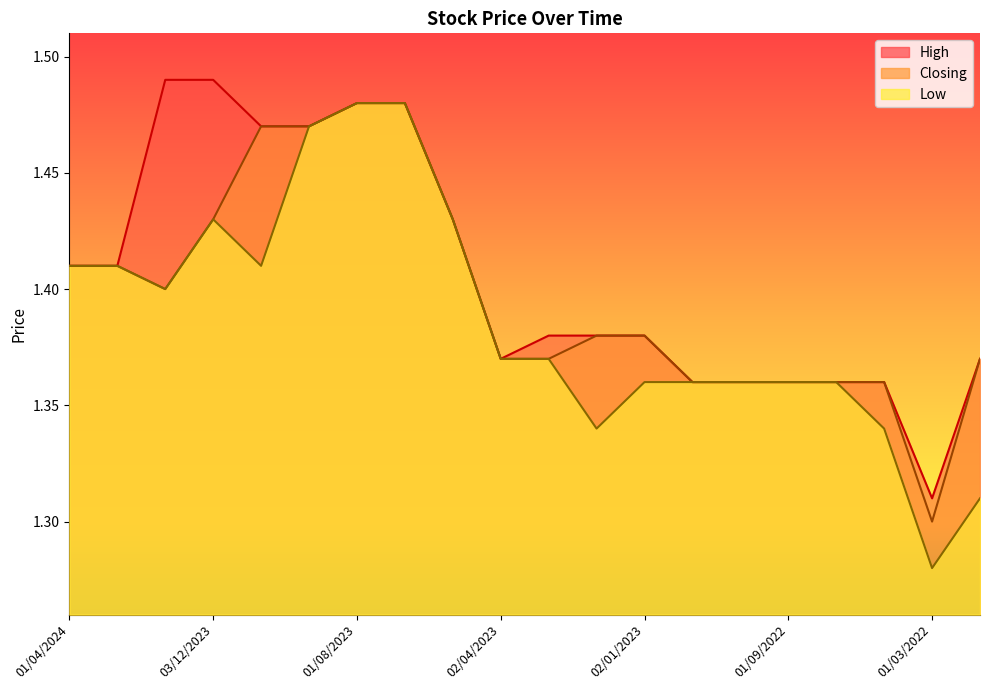

At which category is the sum across all series the highest?

01/08/2023